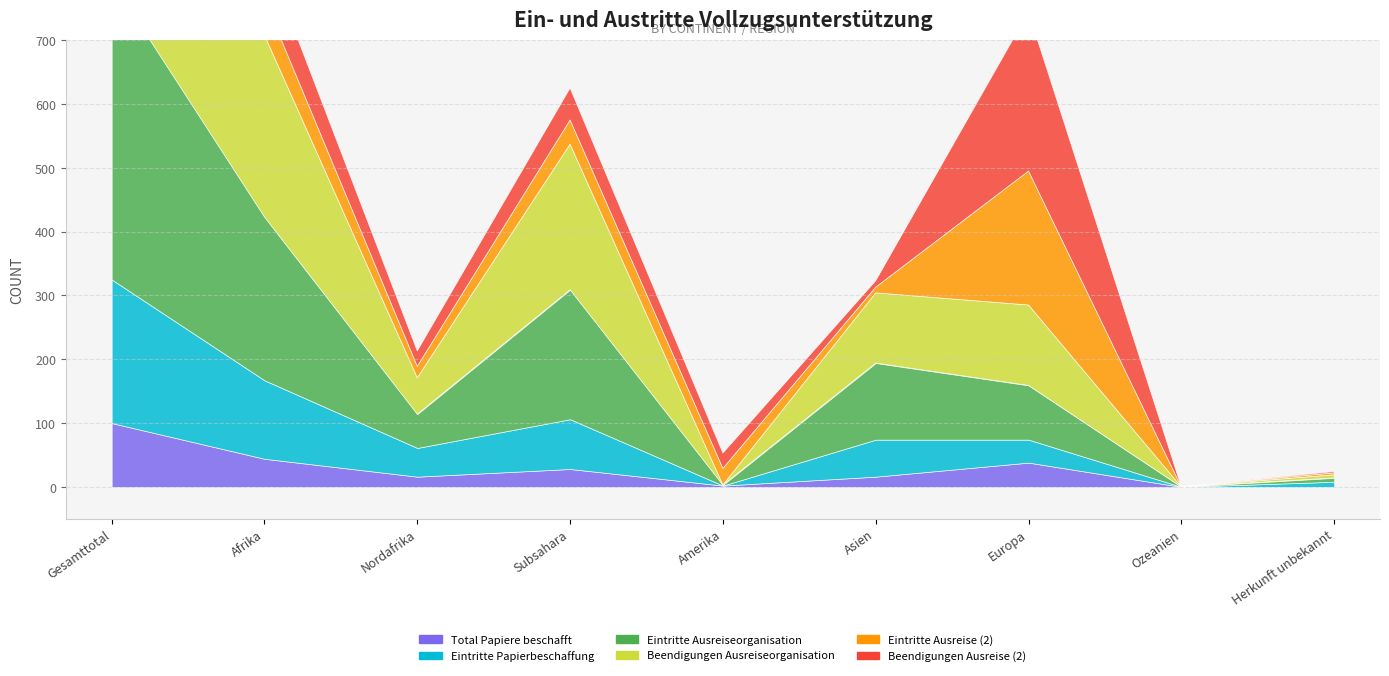

True or false: Eintritte Papierbeschaffung and Eintritte Ausreiseorganisation cross at least once.

False